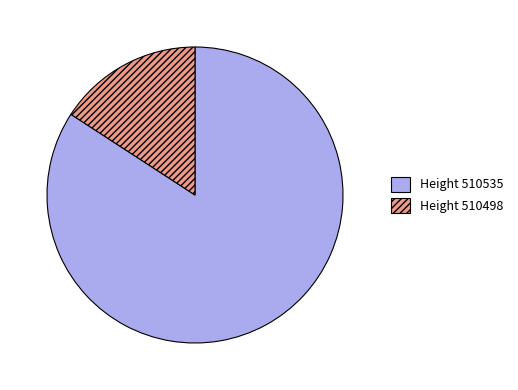

Does any single category account for the majority?

Yes